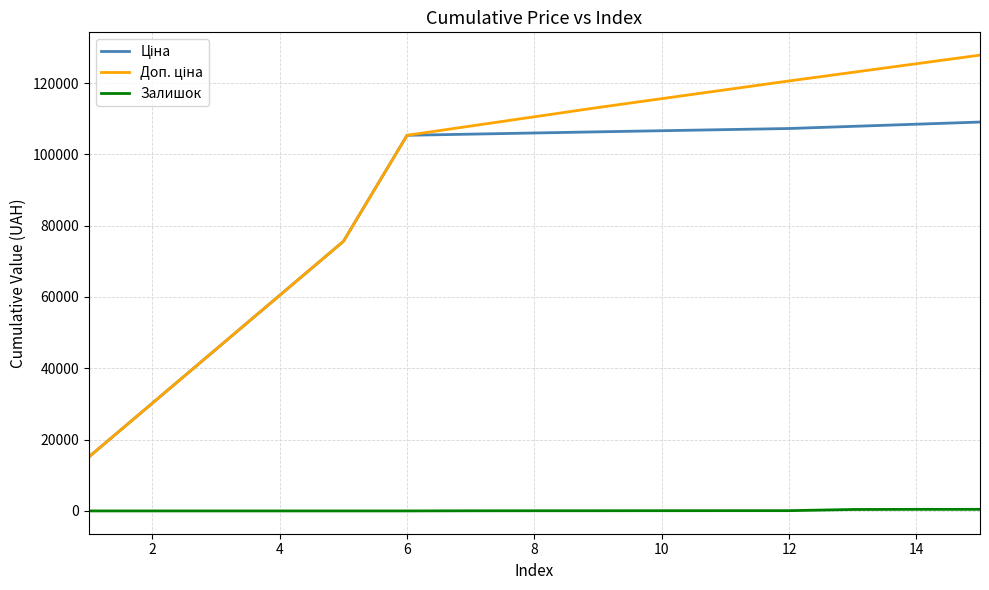

At how many categories does at least one series exceed 88386?

10